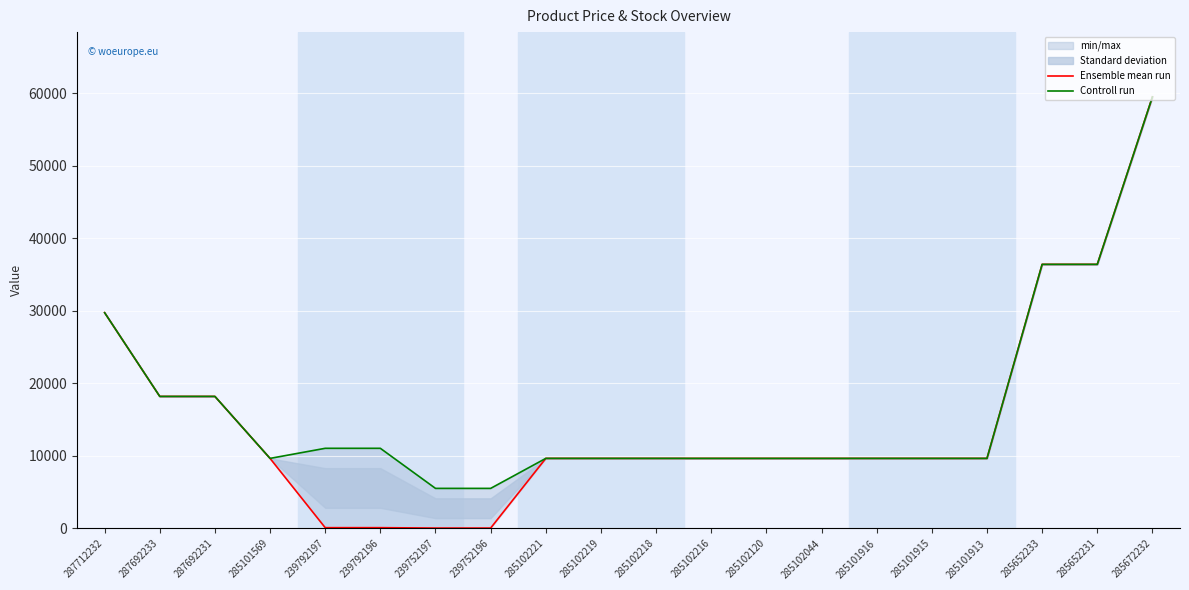

Reading left to right, transcribe all the data shown in this chart.

Ensemble mean run: 287712232=29761.5	287692233=18212.0	287692231=18212.0	285101569=9664.7	239792197=110.5	239792196=110.5	239752197=55.3	239752196=55.3	285102221=9664.7	285102219=9664.7	285102218=9664.7	285102216=9664.7	285102120=9664.7	285102044=9664.7	285101916=9664.7	285101915=9664.7	285101913=9664.7	285652233=36424.0	285652231=36424.0	285672232=59523.0
Controll run: 287712232=29761.5	287692233=18212.0	287692231=18212.0	285101569=9664.7	239792197=11055.0	239792196=11055.0	239752197=5528.0	239752196=5528.0	285102221=9664.7	285102219=9664.7	285102218=9664.7	285102216=9664.7	285102120=9664.7	285102044=9664.7	285101916=9664.7	285101915=9664.7	285101913=9664.7	285652233=36424.0	285652231=36424.0	285672232=59523.0